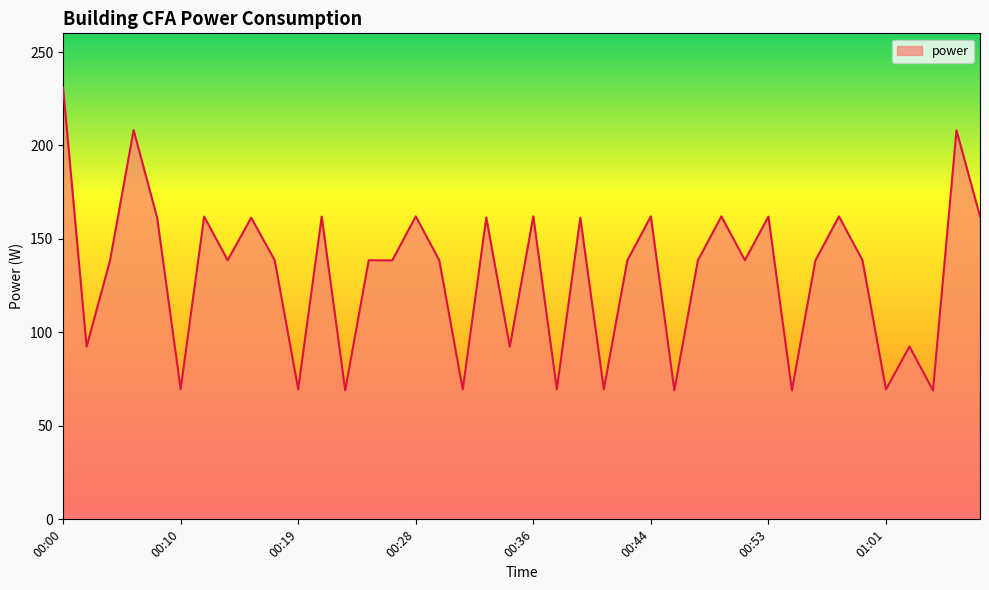

What is the smallest value displayed?

69.0